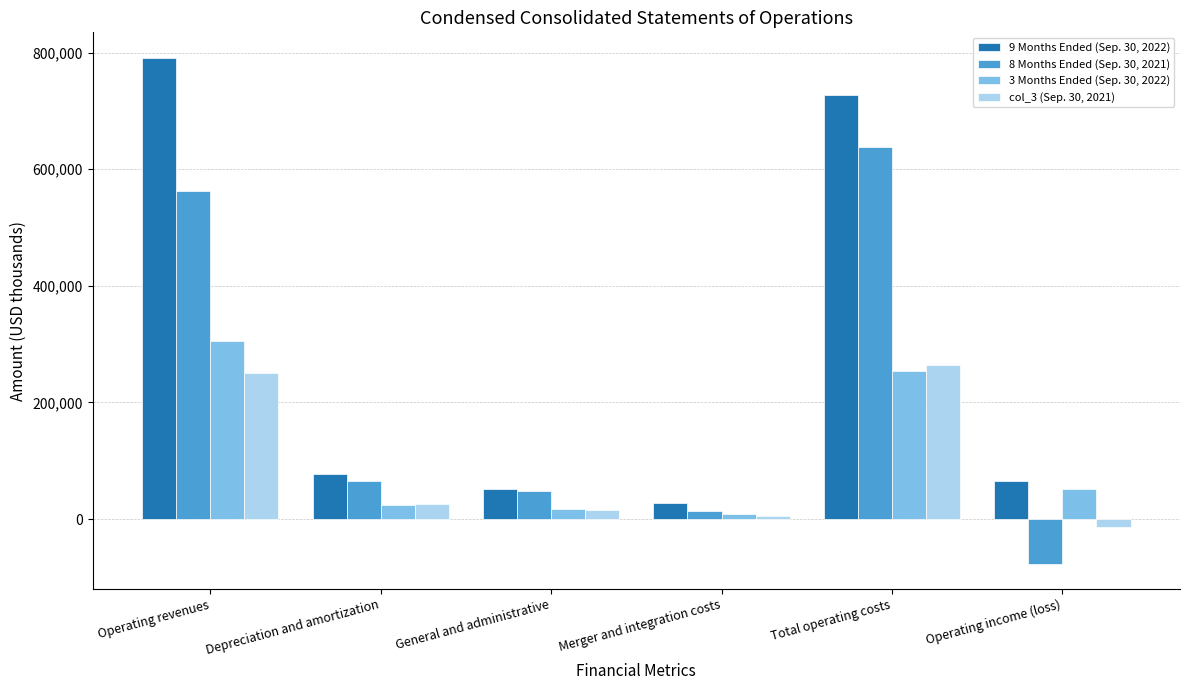

At which label does col_3 (Sep. 30, 2021) reach its minimum?

Operating income (loss)